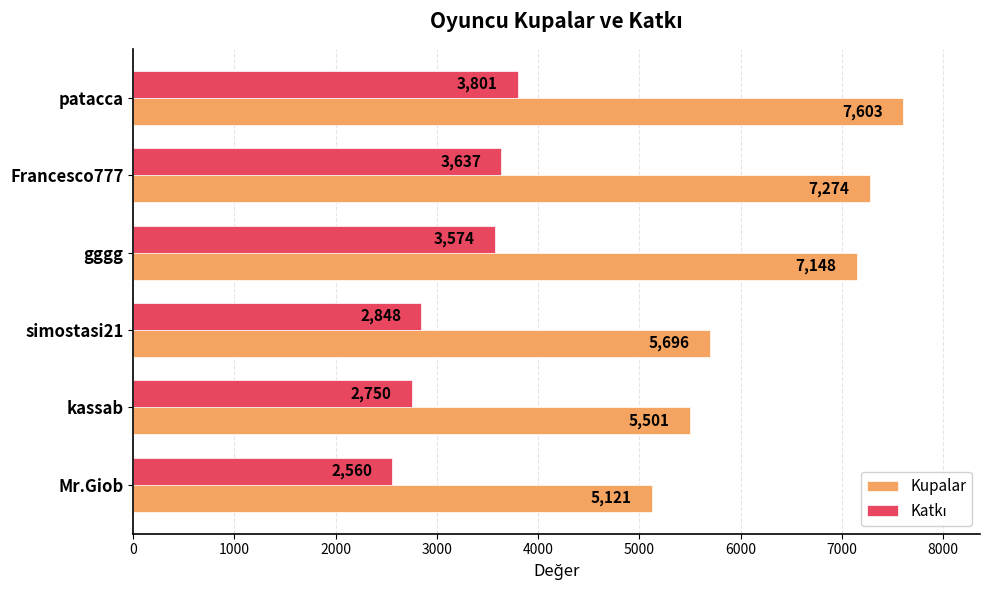

True or false: Kupalar has a value of 8418 at simostasi21.

False